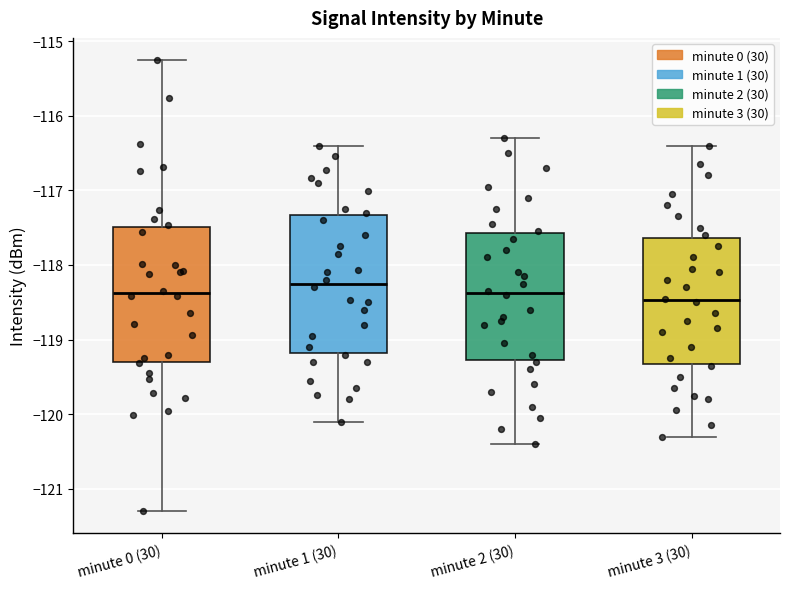

Reading left to right, read every box against the y-axis: the position of its median line, the range the box covers, and the ends of its whiskers. The values are not printed on the chart, so give them approximately, as read against the axis.

minute 0 (30): median -118.4, box -119.3 to -117.5, whiskers -121.3 to -115.3
minute 1 (30): median -118.2, box -119.2 to -117.3, whiskers -120.1 to -116.4
minute 2 (30): median -118.4, box -119.3 to -117.6, whiskers -120.4 to -116.3
minute 3 (30): median -118.5, box -119.3 to -117.6, whiskers -120.3 to -116.4